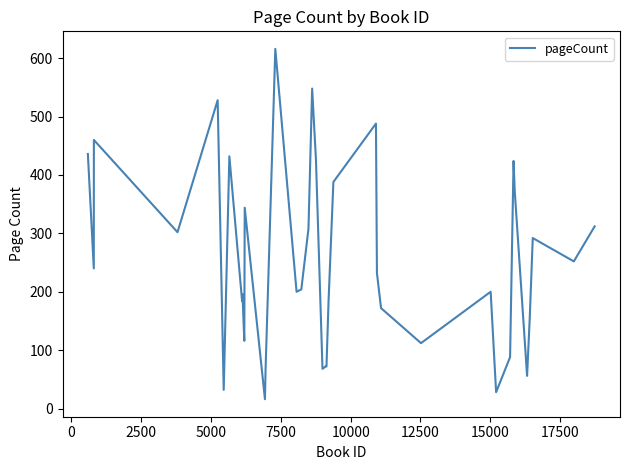

What is the minimum value shown in the chart?

16